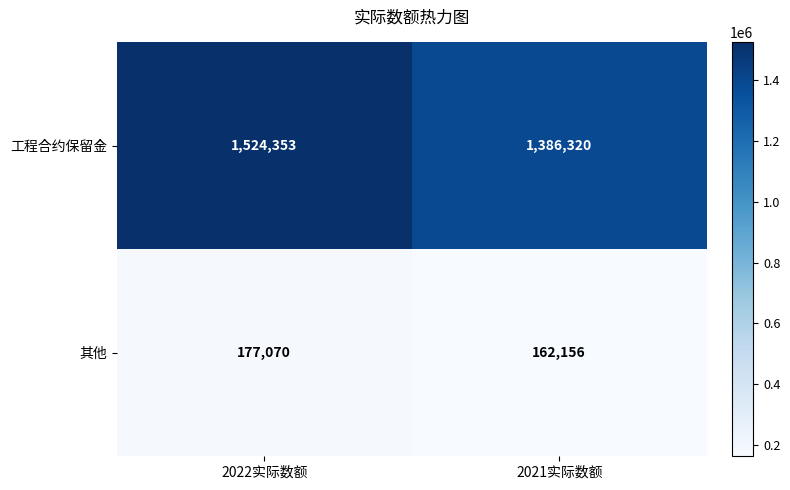

Which series has the largest range (max minus min)?

工程合约保留金